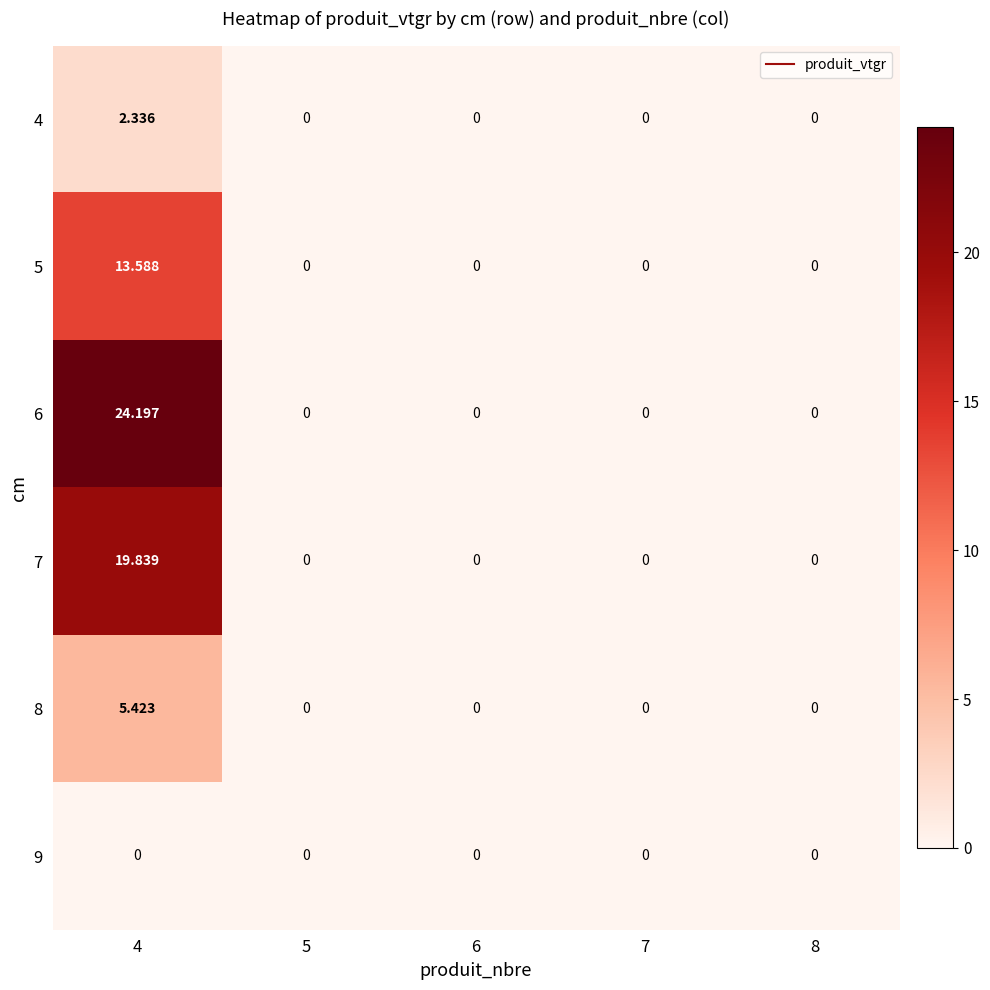

Which category has the lowest value across all series?

5